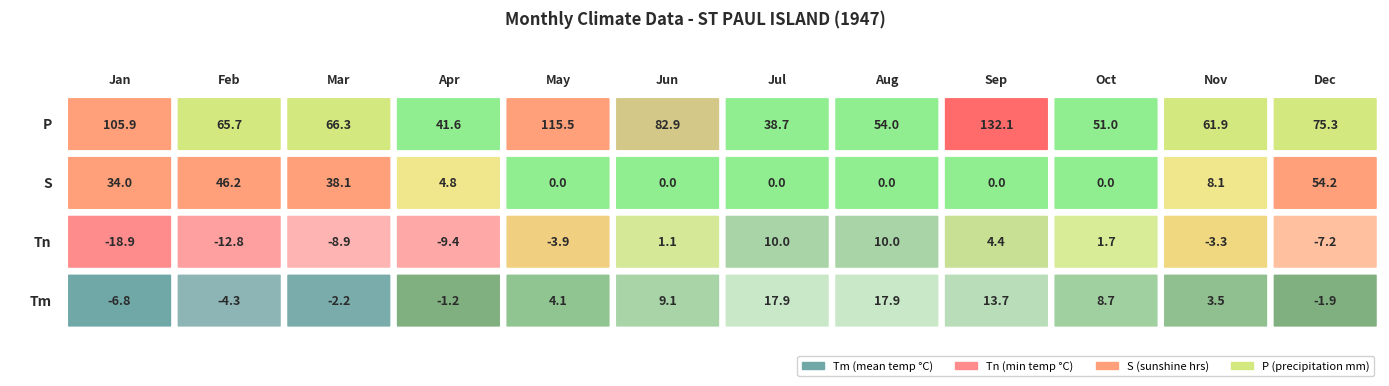

What is the difference between the maximum and minimum values in the Jan series?

124.8